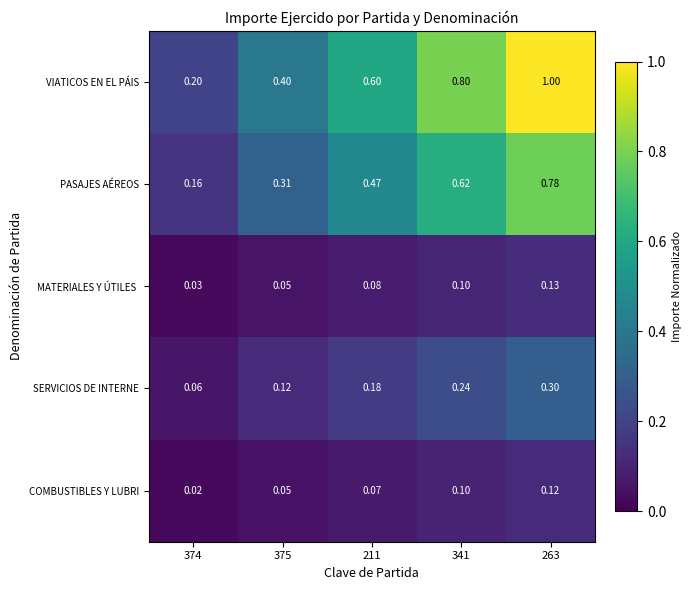

Is the value of COMBUSTIBLES Y LUBRI at 374 greater than the value of PASAJES AÉREOS at 375?

No